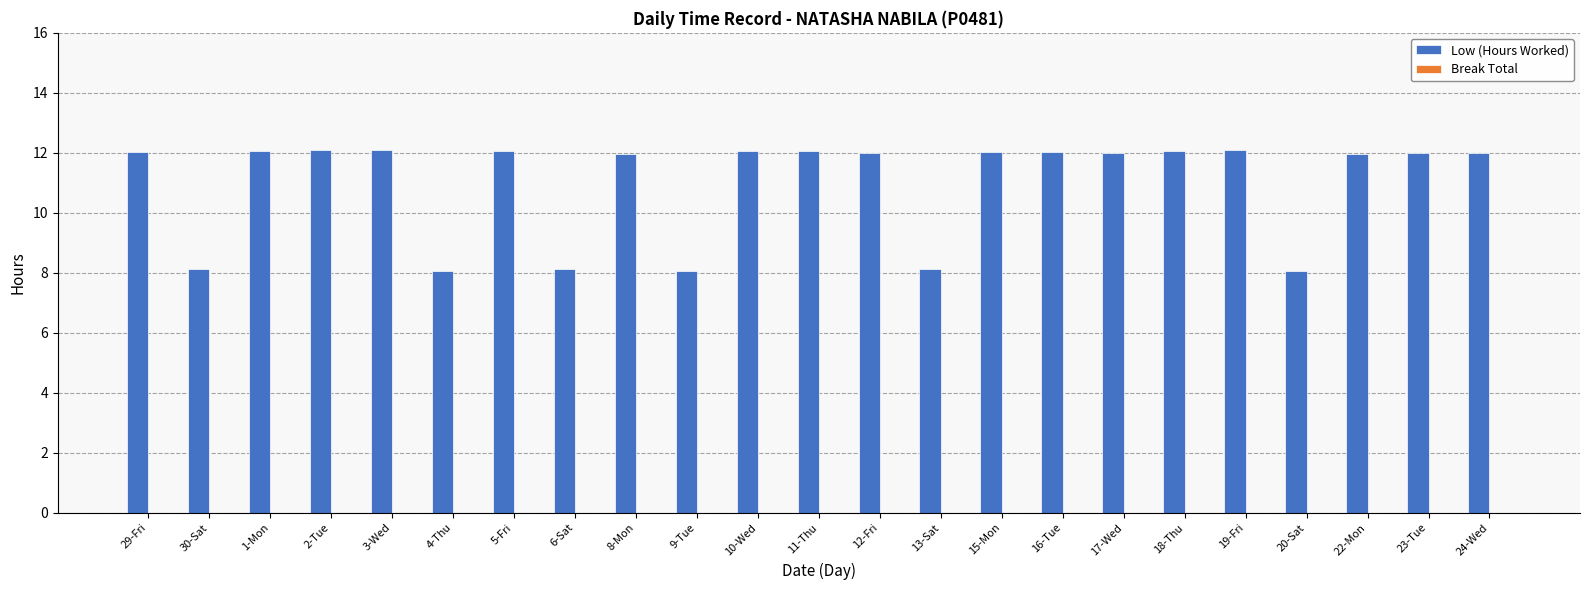

True or false: the data shows 16.0 at 17-Wed.

False